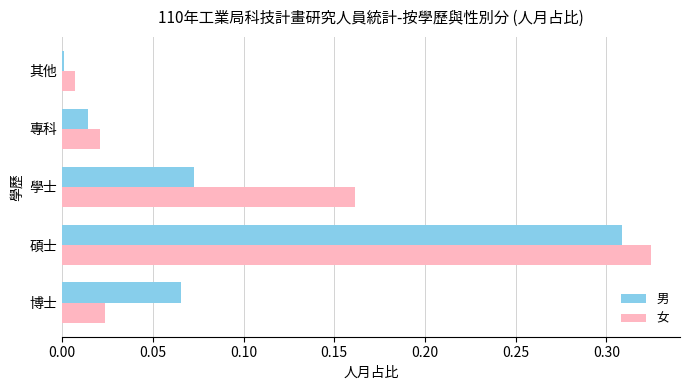

True or false: 女 has a value of 0.0 at 專科.

True